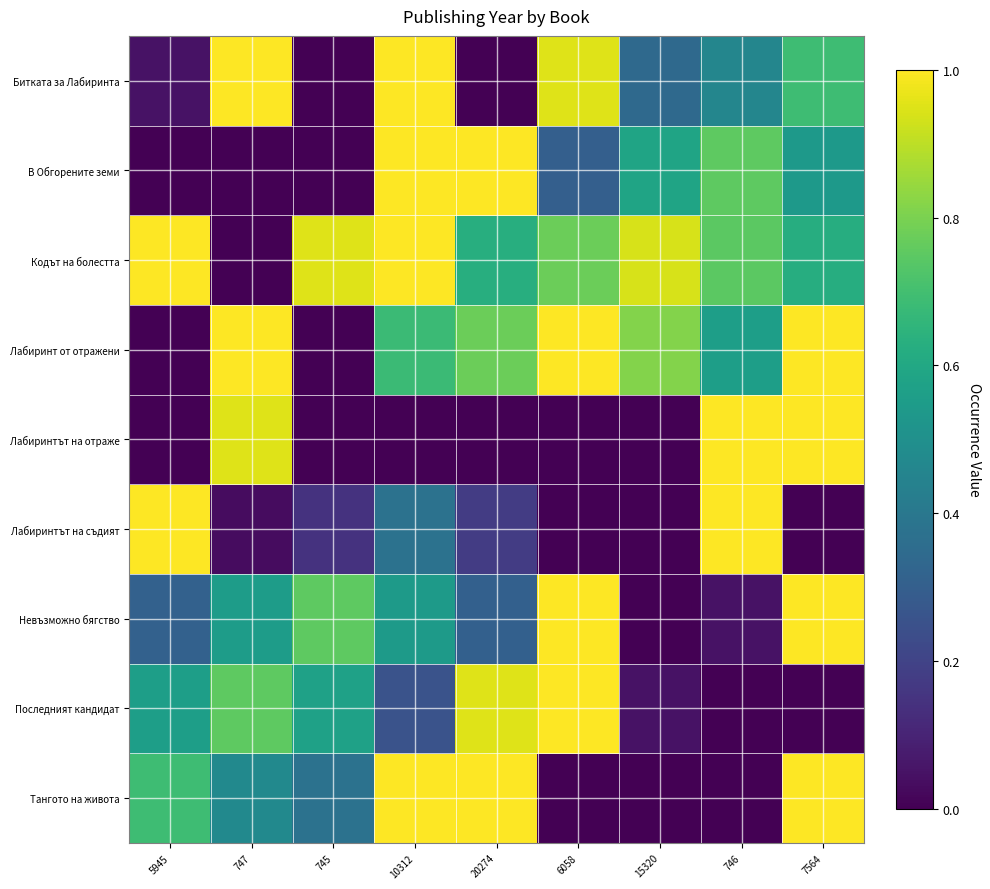

Which has a higher value, 747 or 745?

747